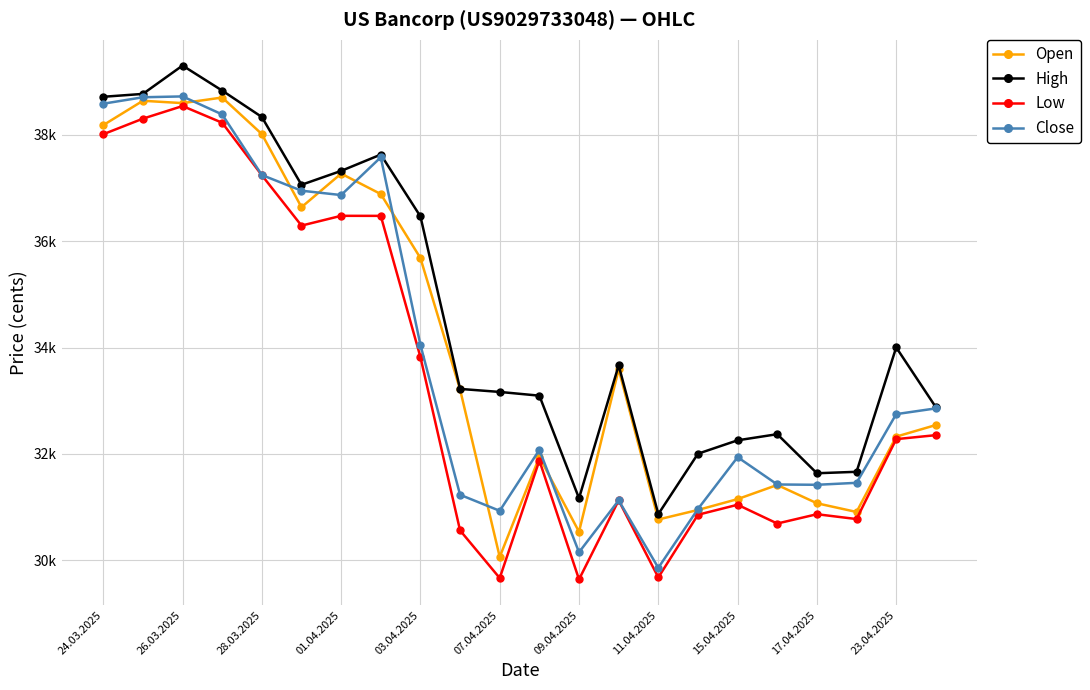

Is this an area chart (filled region under the line)?

No